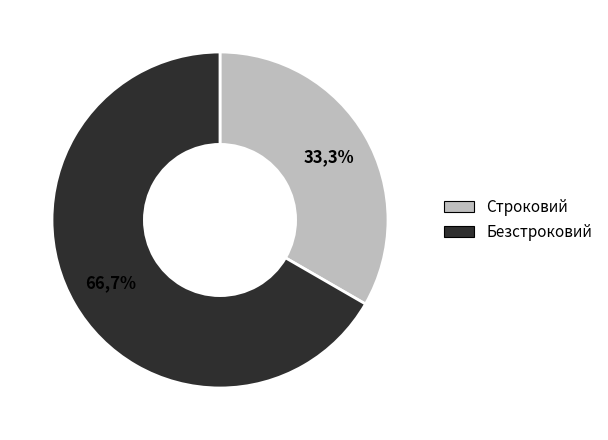

Is the sum of Безстроковий and Строковий greater than half?

Yes